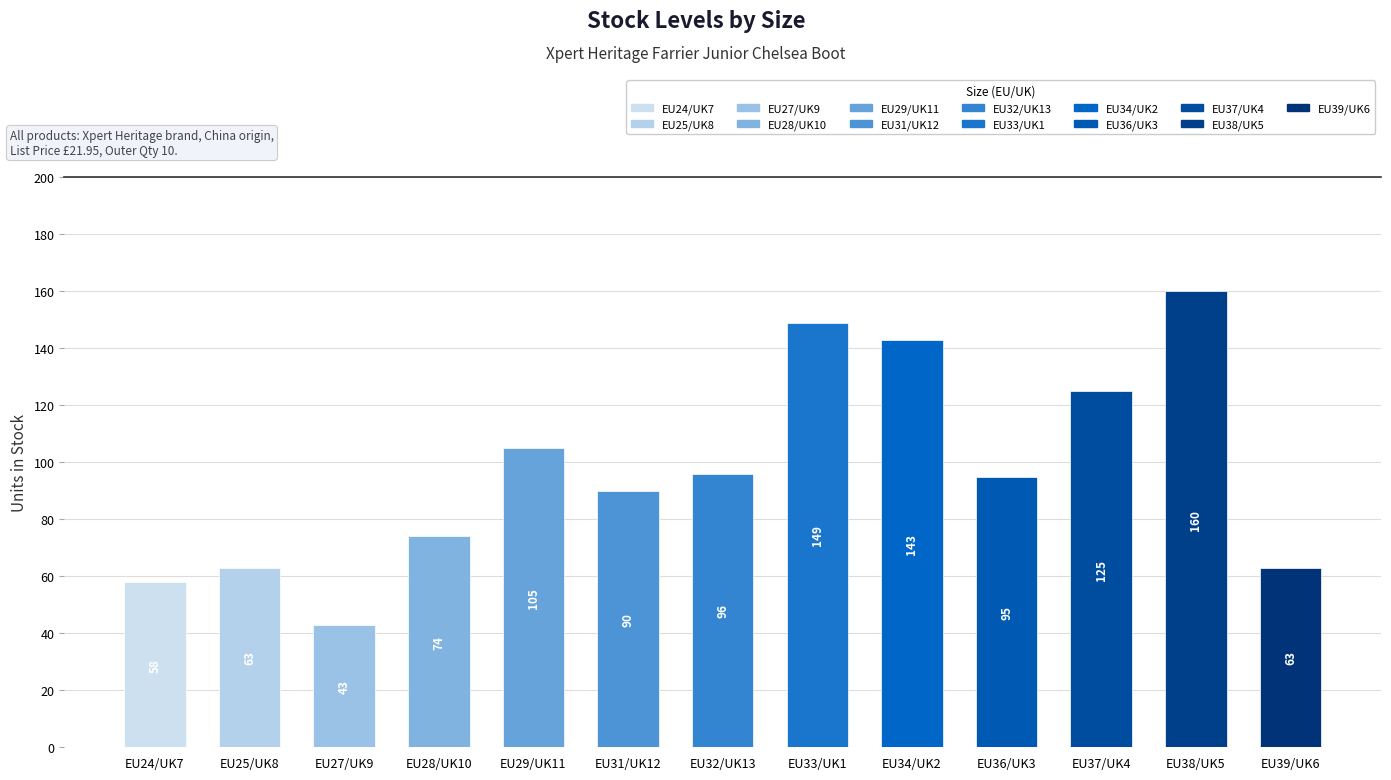

Is it true that the value at EU37/UK4 is 125?

True